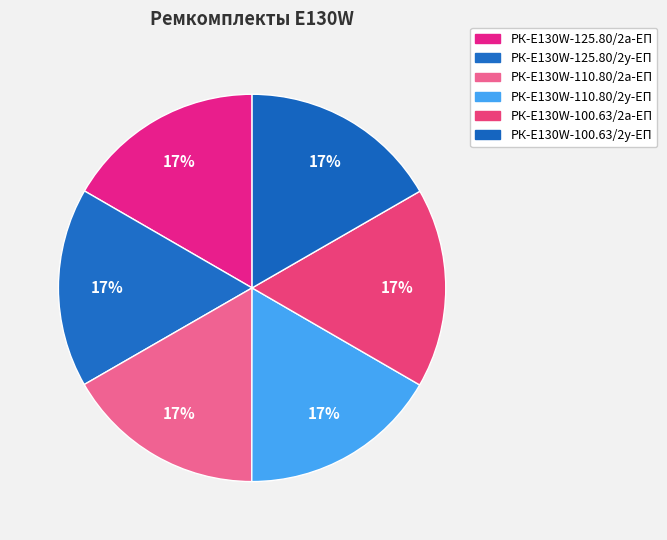

To the nearest percent, what percentage of the pie is РК-E130W-125.80/2а-ЕП?

17%